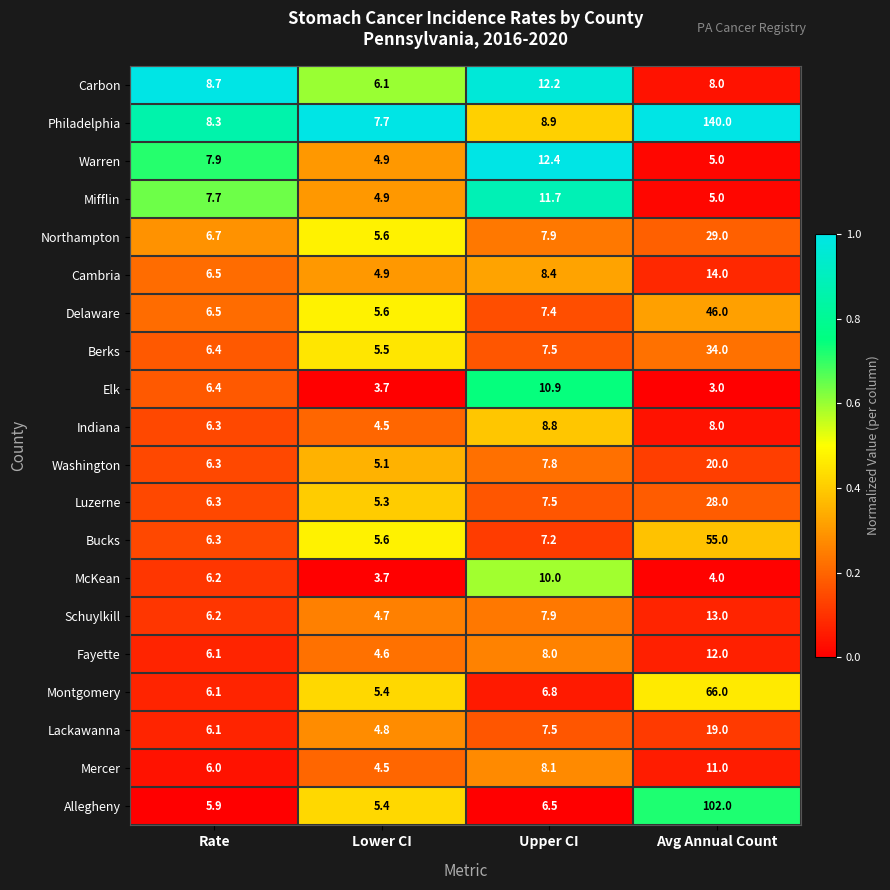

What value does the Bucks series have at Avg Annual Count?

55.0